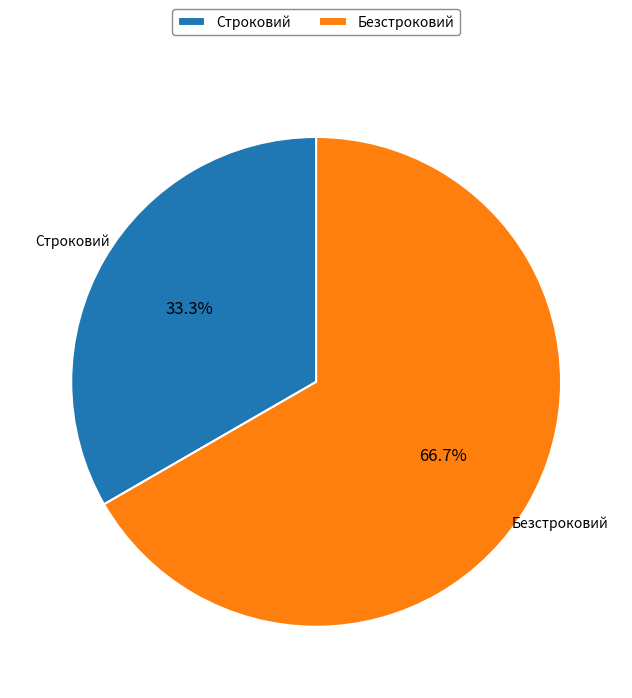

Rank the categories by value from highest to lowest.

Безстроковий, Строковий